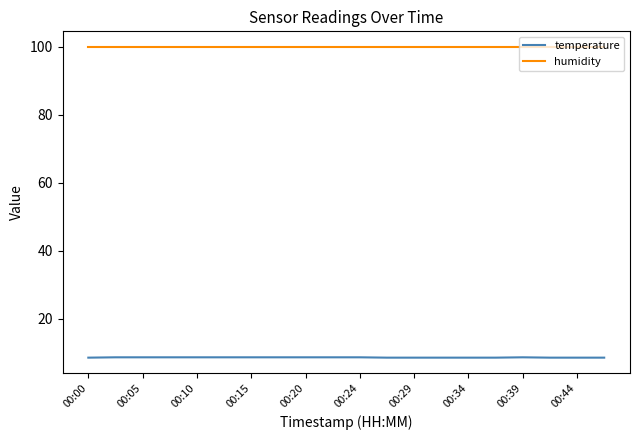

What is the minimum value for humidity?

99.9